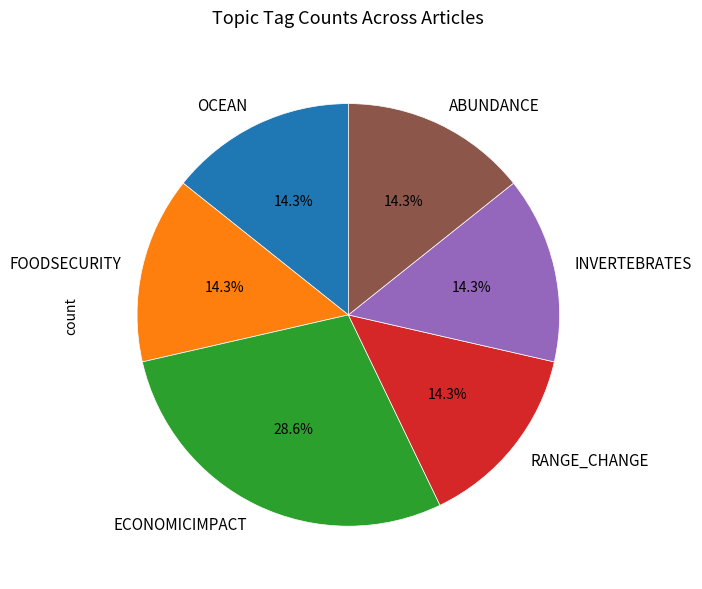

Approximately how many times larger is the value at ECONOMICIMPACT compared to INVERTEBRATES?

2.0